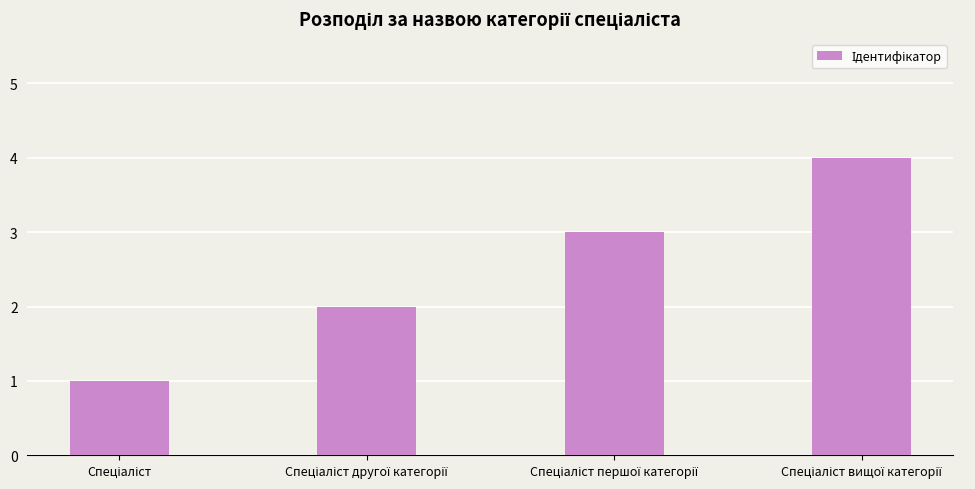

What is the difference between the maximum and minimum values?

3